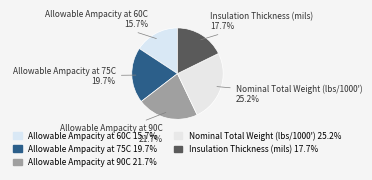

Approximately how many times larger is the value at Allowable Ampacity at 60C compared to Nominal Total Weight (lbs/1000')?

0.6